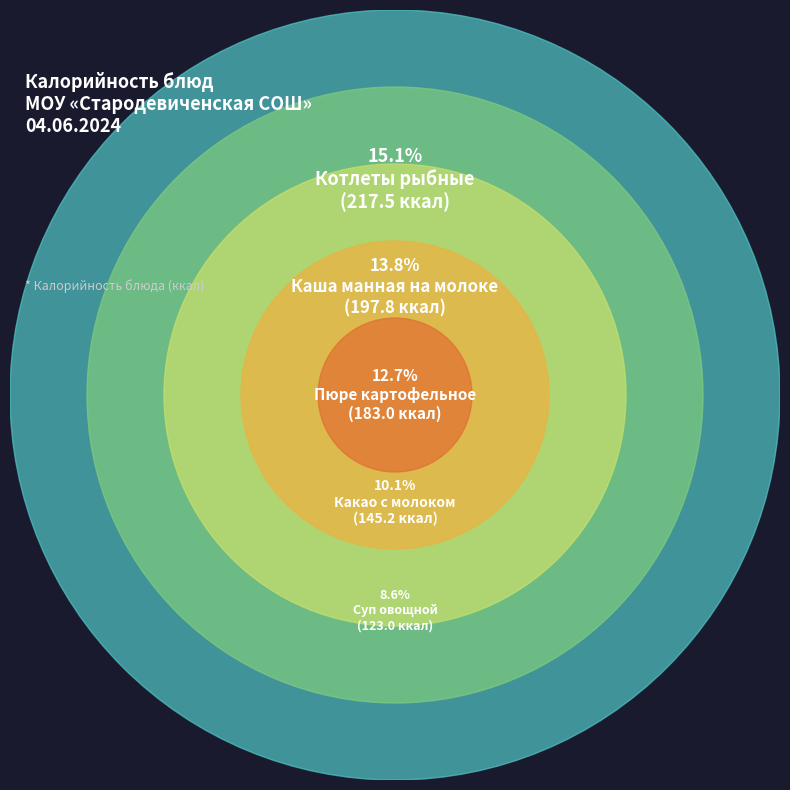

True or false: Хлеб ржаной accounts for 13% of the total.

False